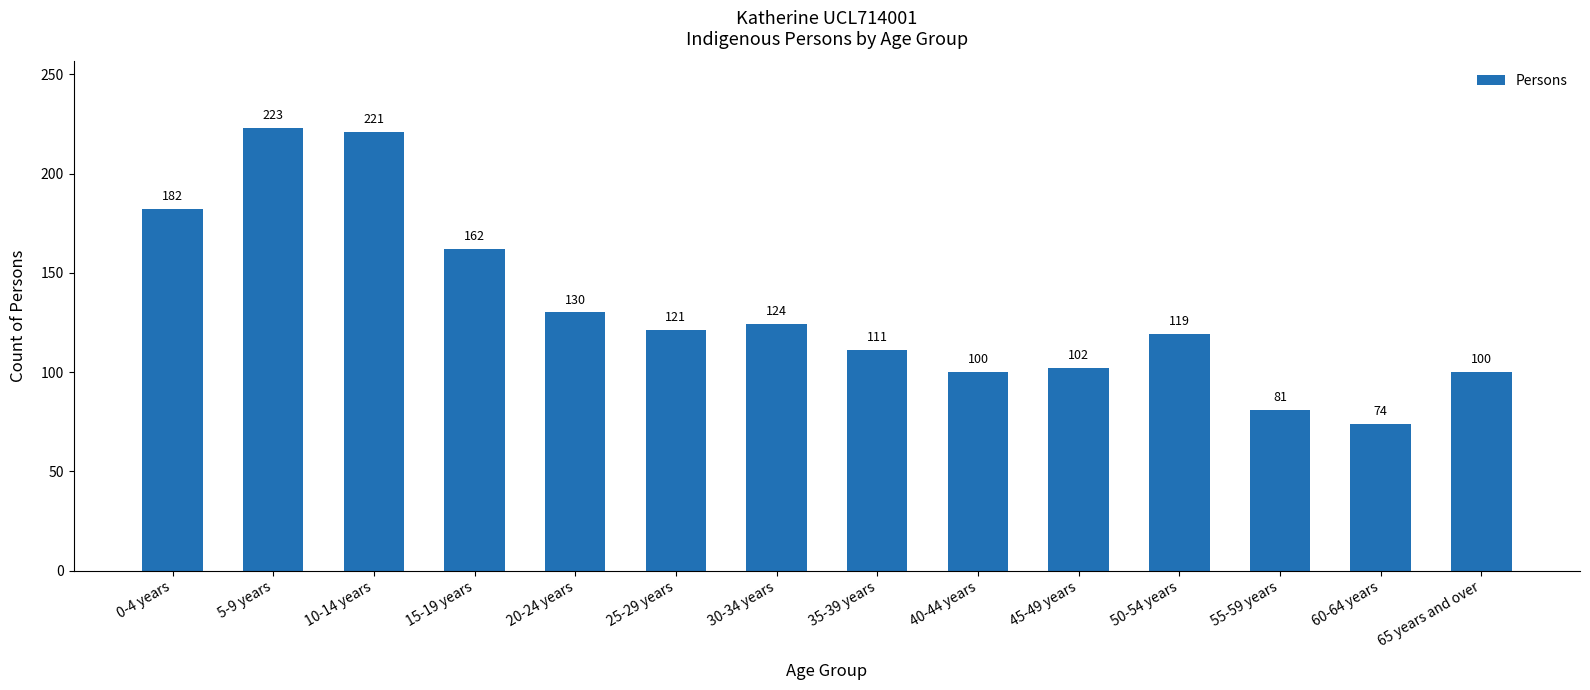

Count the number of categories in the chart.

14